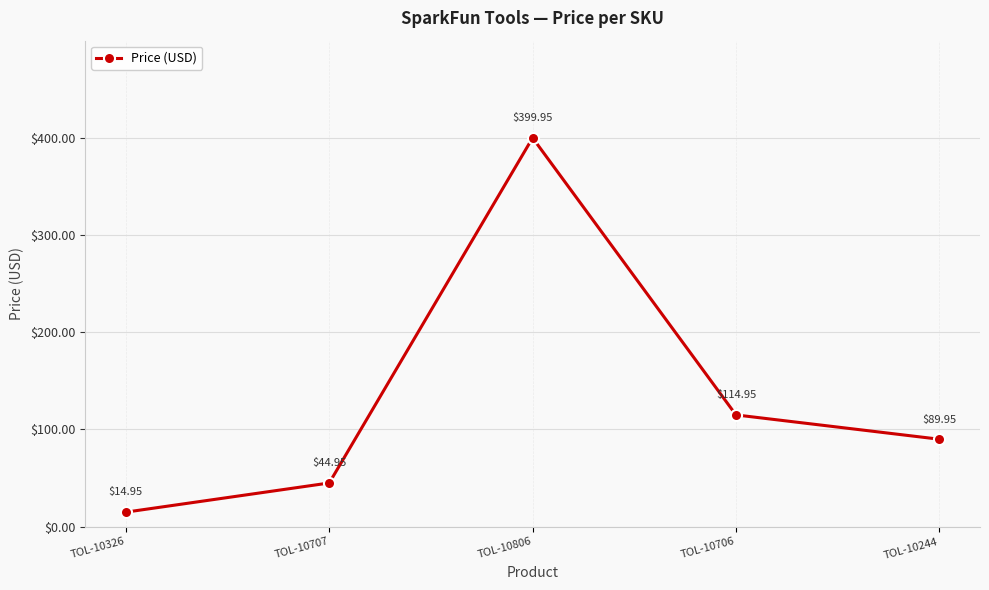

The value at TOL-10707 is 20.6. True or false?

False